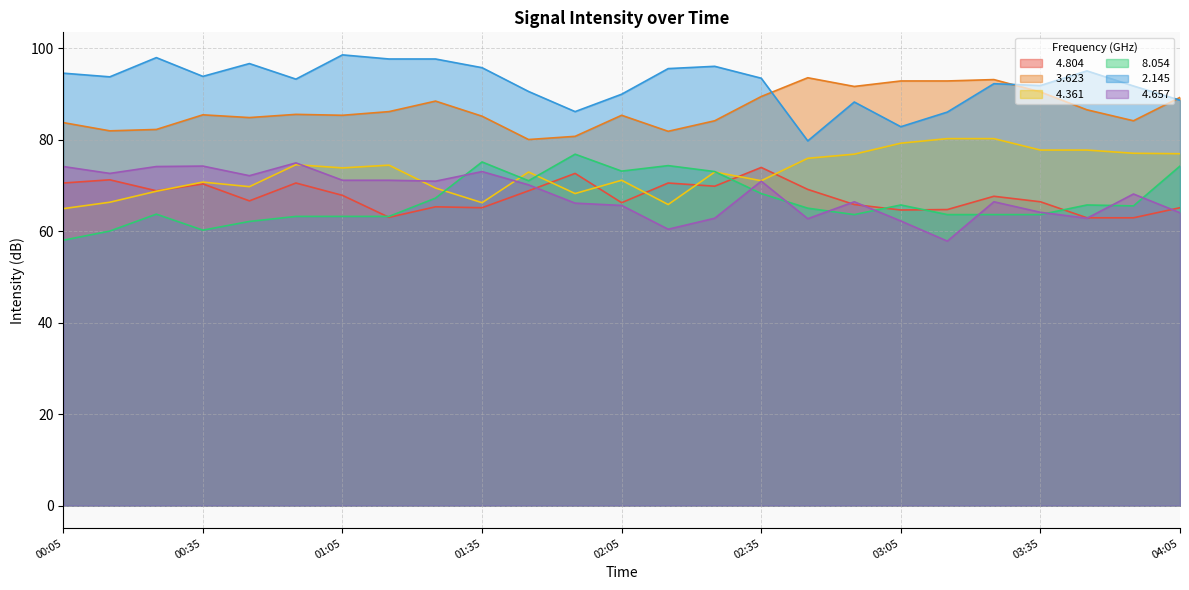

At which label is   4.804 closest to 68?

01:05